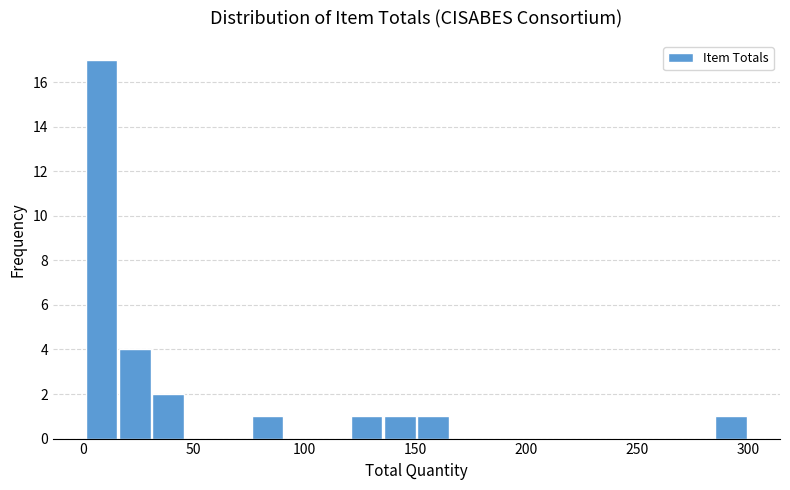

Read against the x-axis, roughly where is the centre of the tallest bar?

10